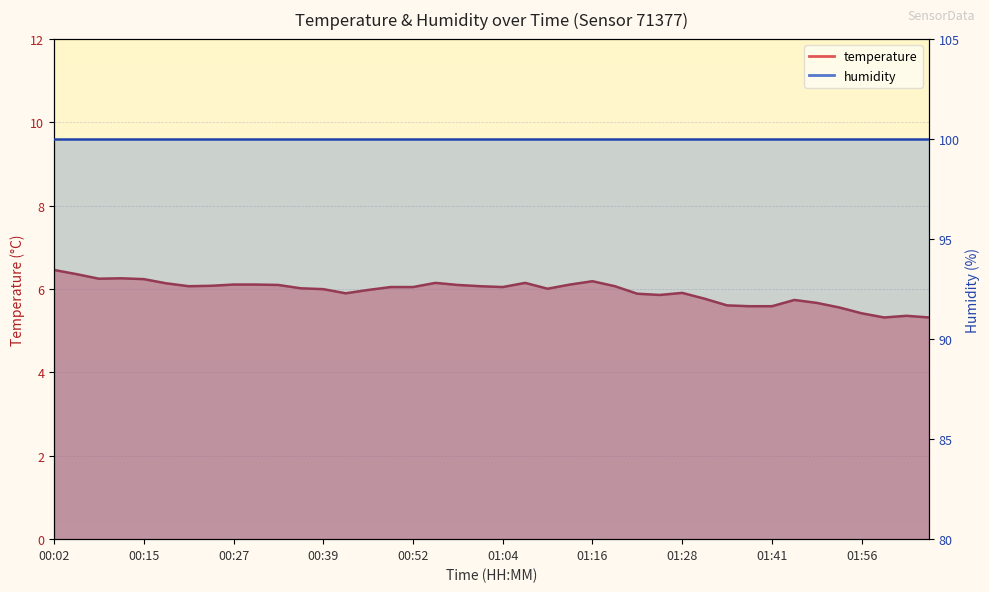

What is the change in value from 01:04 to 01:07?

+0.1